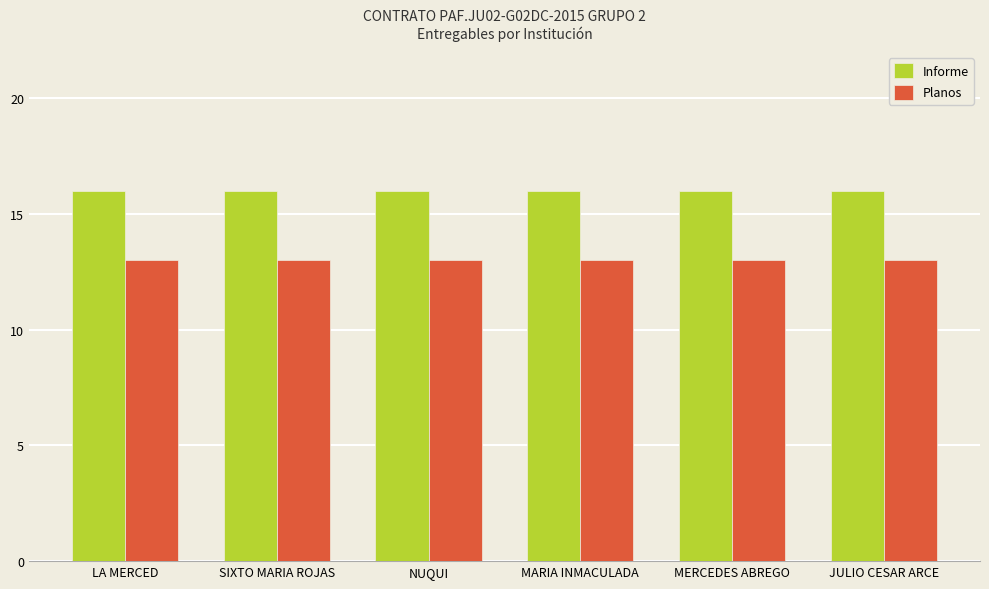

What is the sum of all Informe values?

96